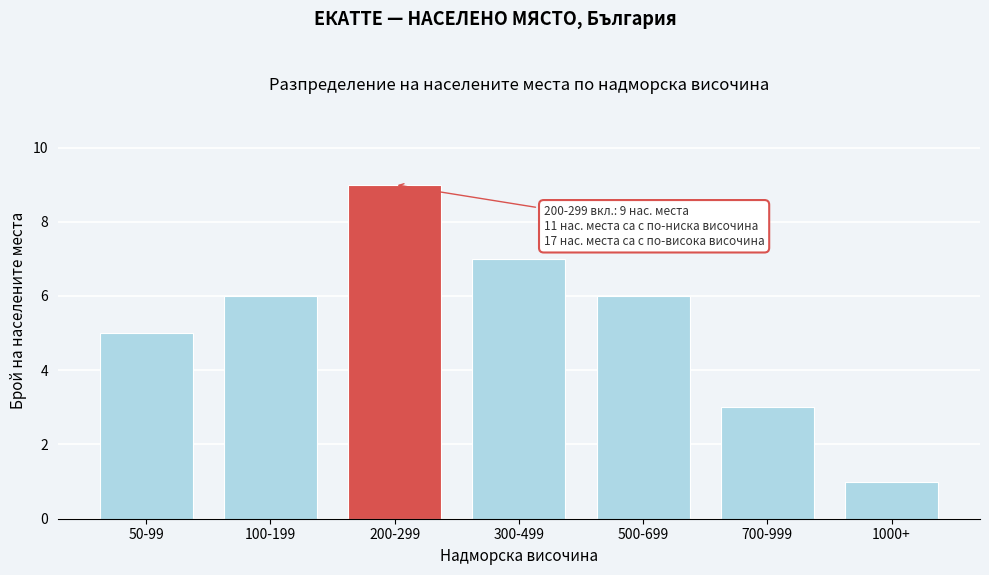

Reading left to right, extract all data points from this chart.

5	6	9	7	6	3	1